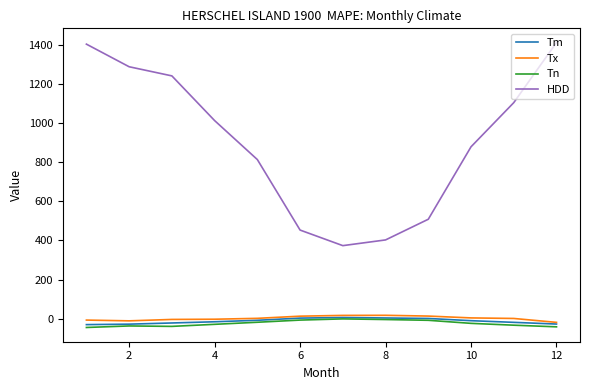

How many lines are shown in the chart?

4